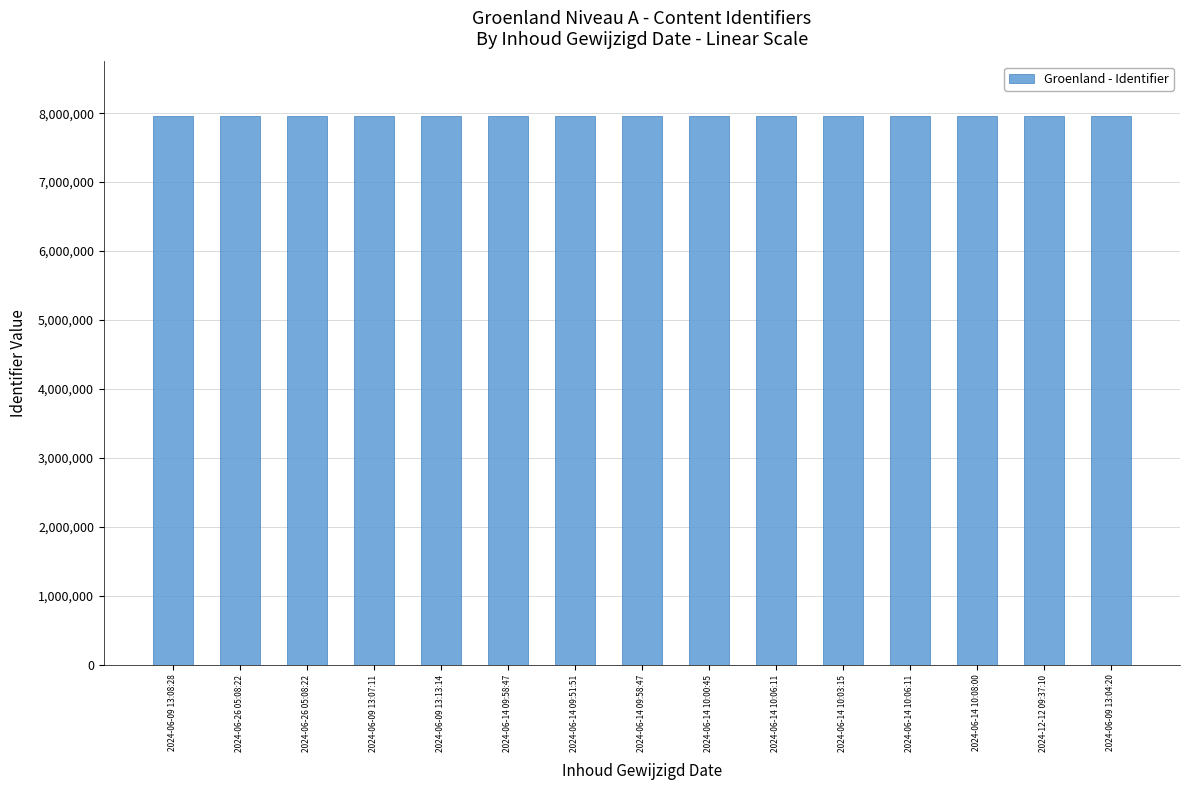

How many values are below 7953940?

7